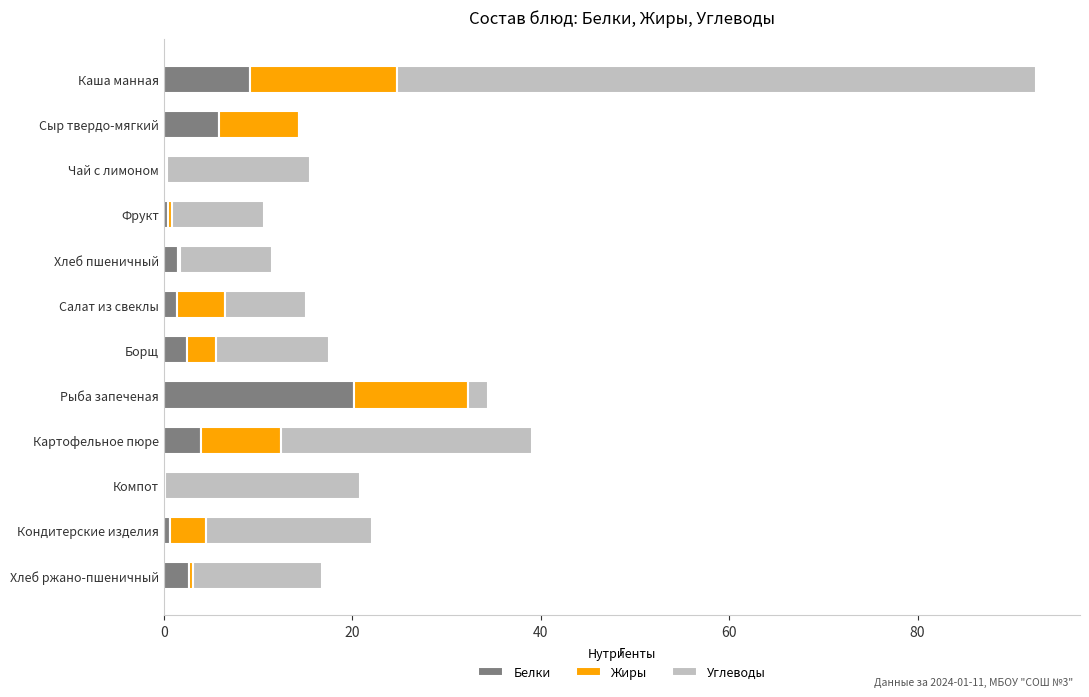

At which category is the sum across all series the highest?

Каша манная